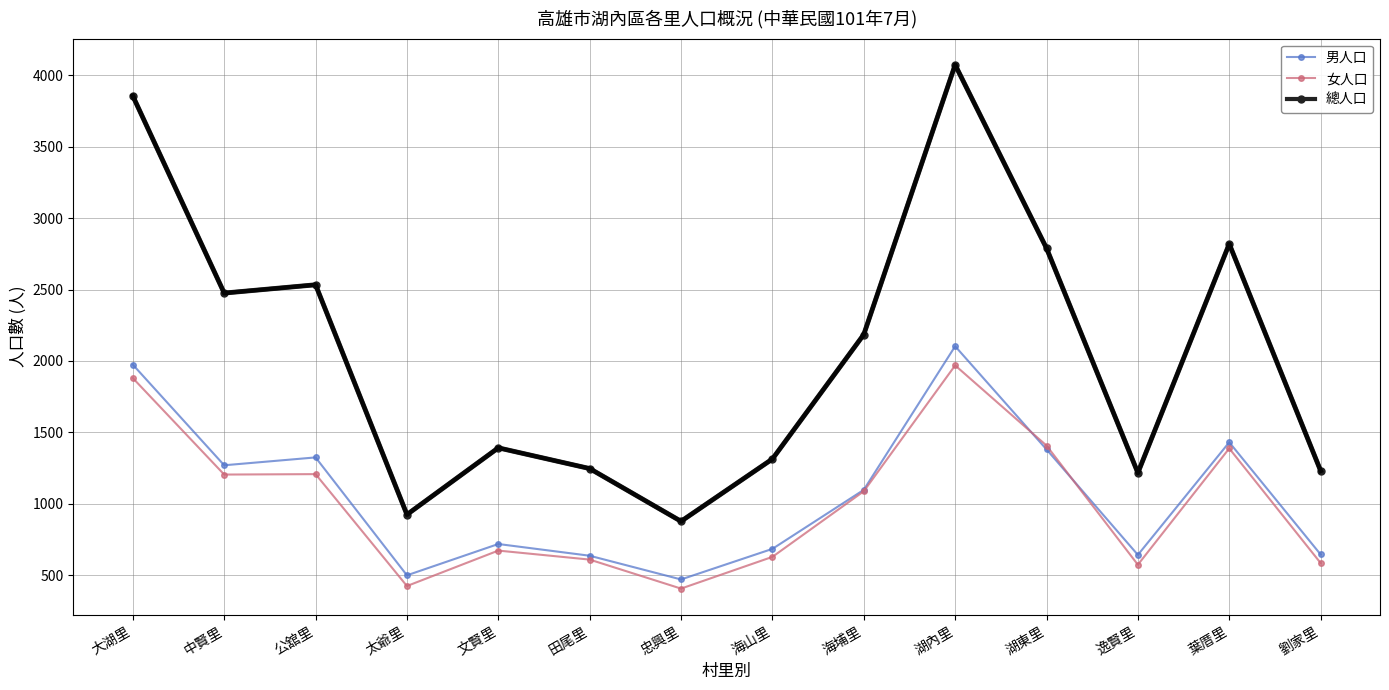

The value of 女人口 at 海山里 is 629. True or false?

True